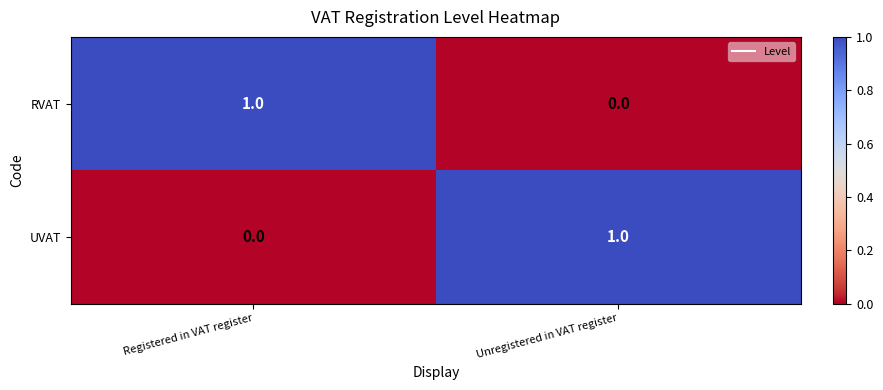

The UVAT series shows 1 at Unregistered in VAT register. True or false?

True